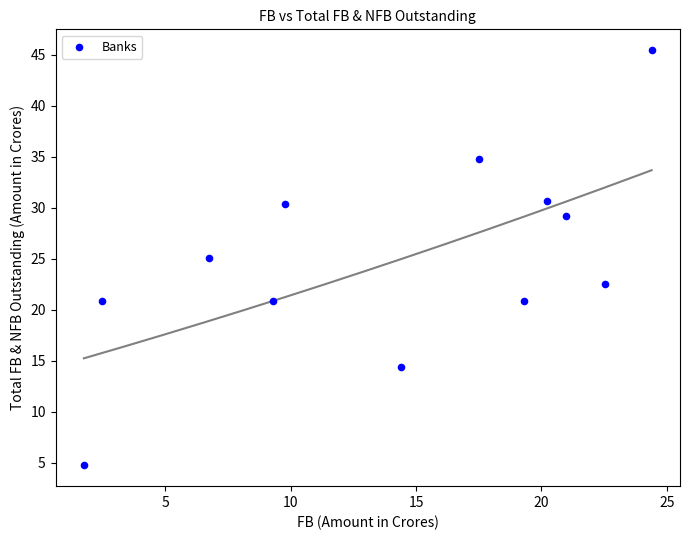

What is the average Y value?

25.0